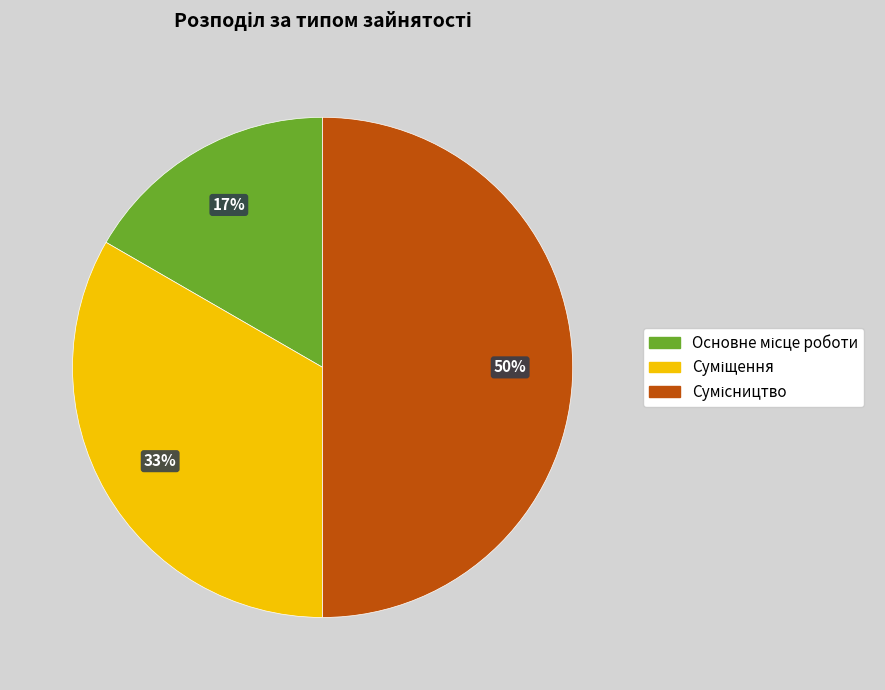

How many segments does this pie chart have?

3